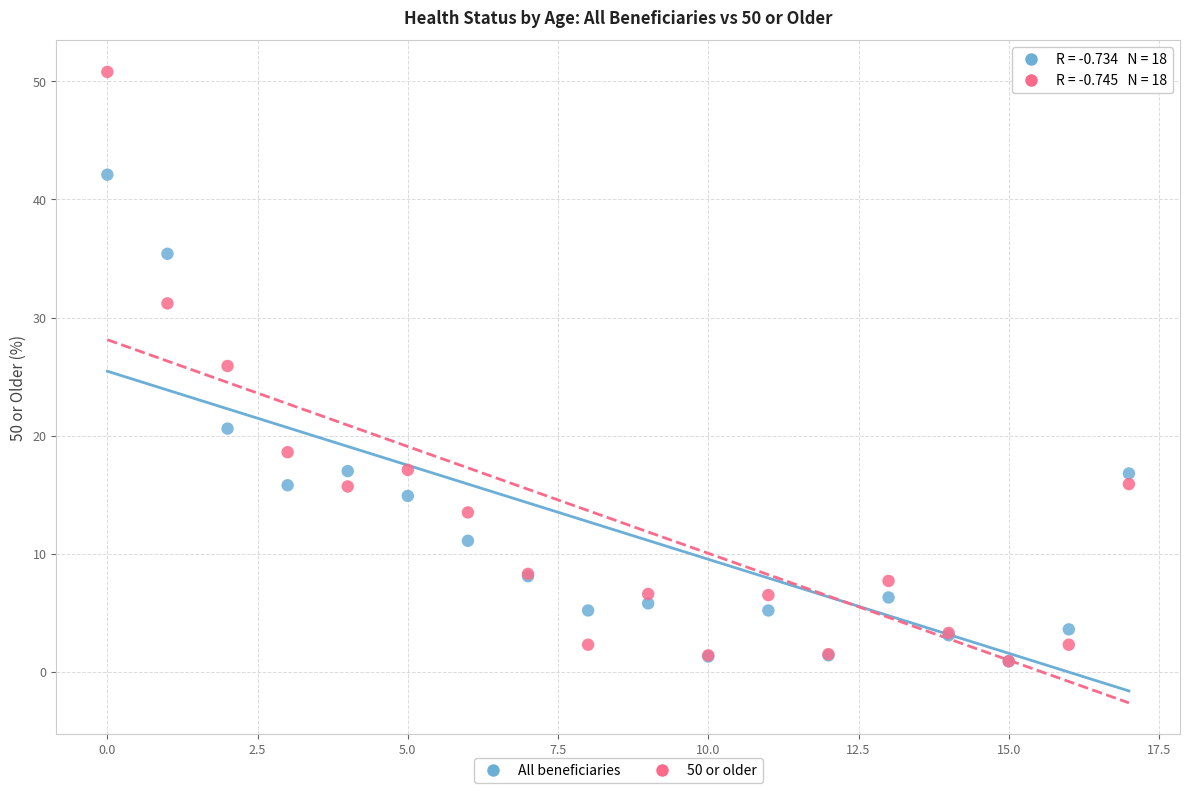

In the 50 or older series, what Y value is closest to 25?

25.9